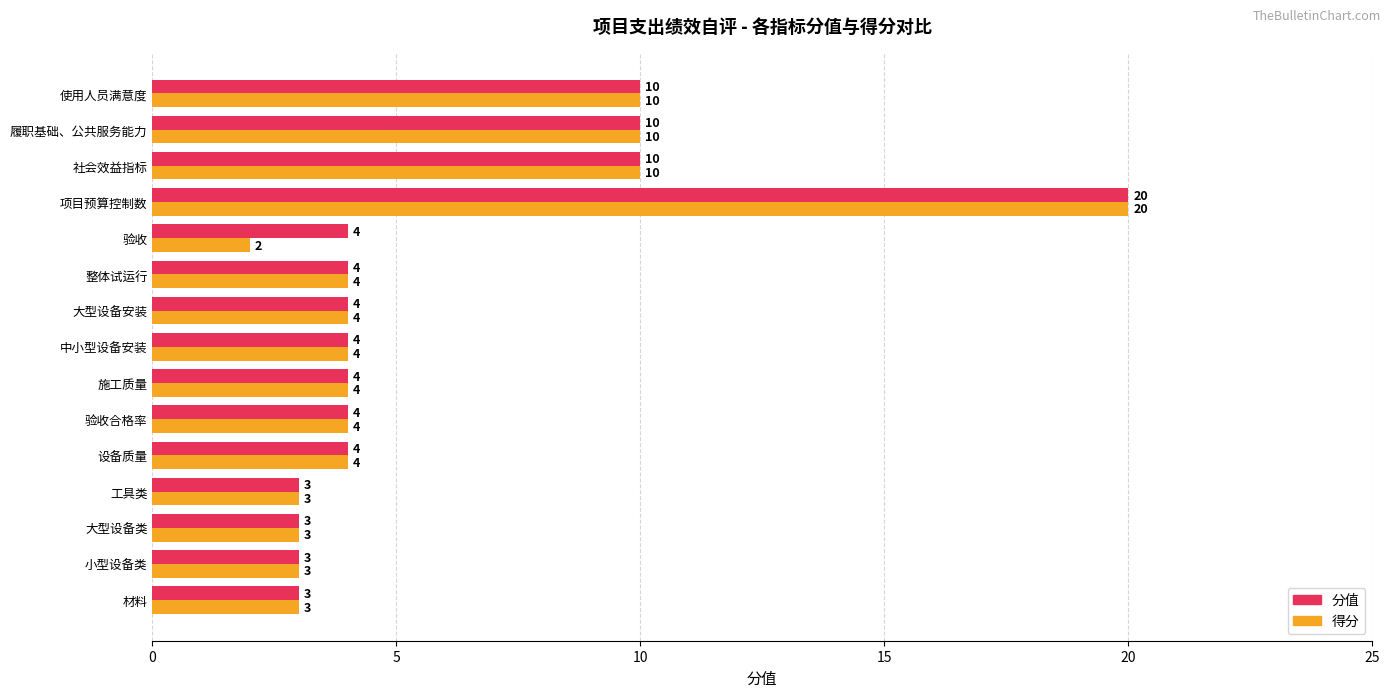

Read the 得分 value at 项目预算控制数, to the nearest 10.

20